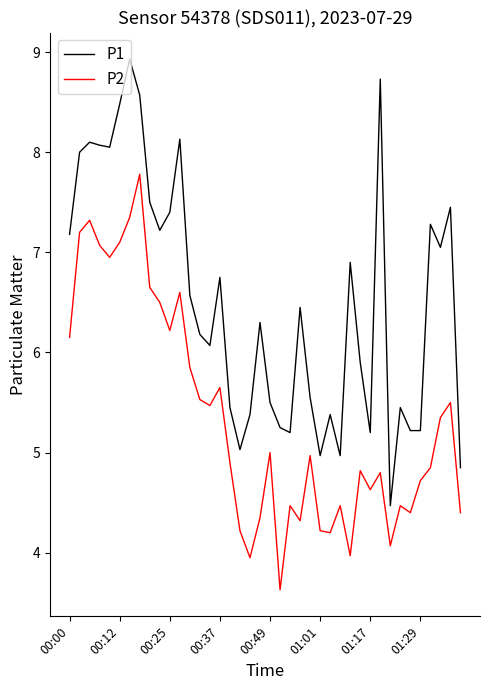

Rank the series by their maximum value, from lowest to highest.

P2, P1